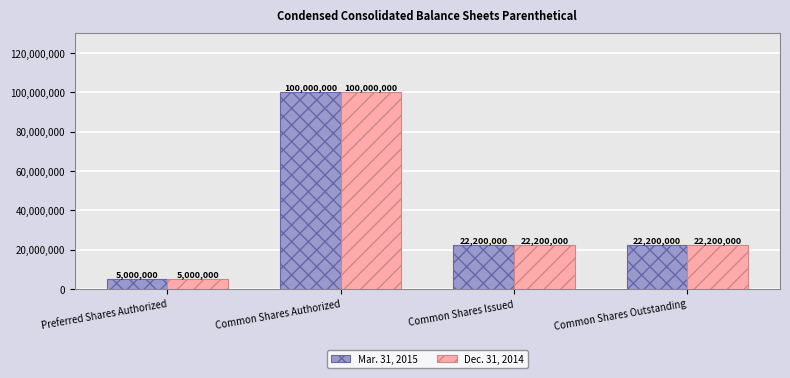

What is the difference between the maximum and minimum values in the Dec. 31, 2014 series?

95000000